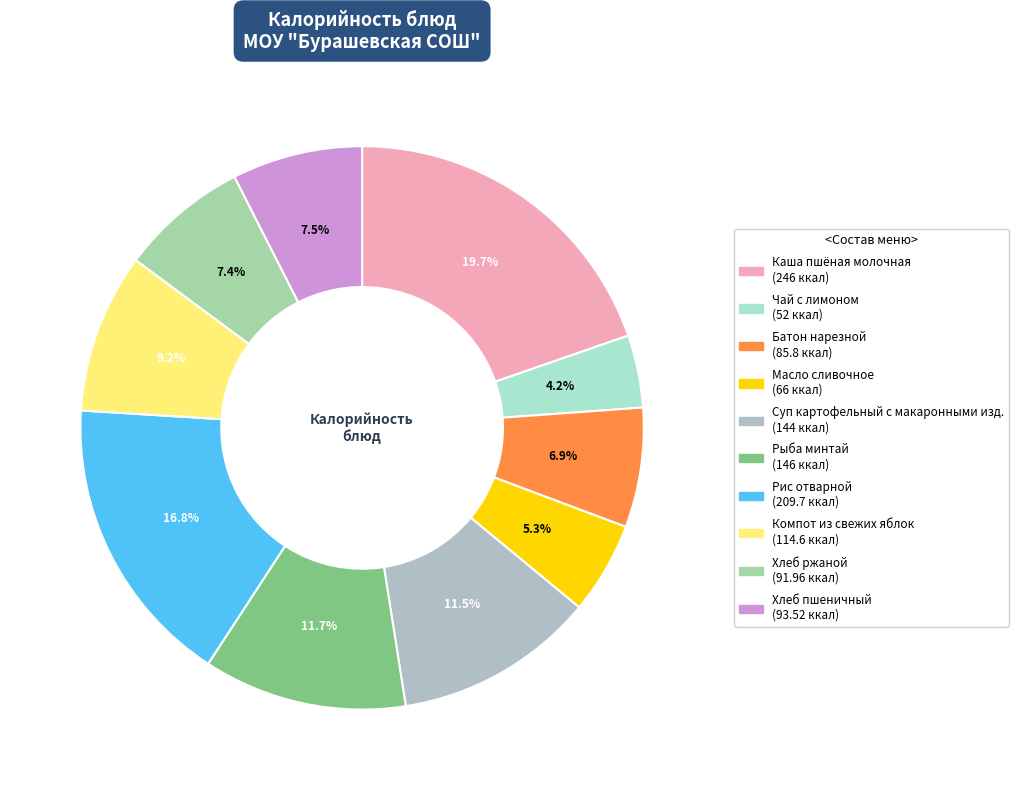

What is the largest slice in the pie chart?

Каша пшёная молочная